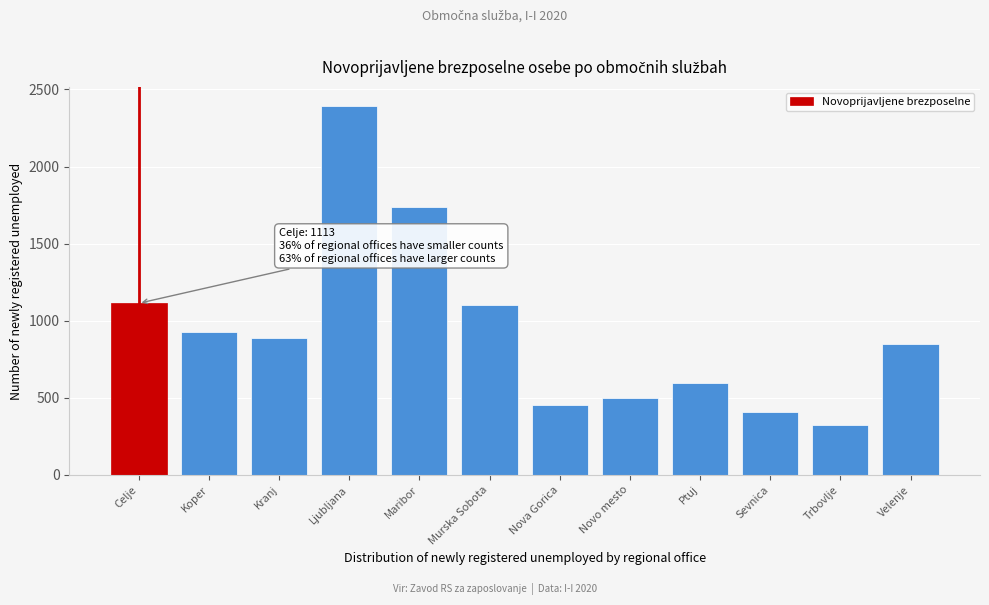

Reading left to right, list all the values displayed in this chart.

1113	928	890	2396	1735	1100	451	496	595	409	323	852